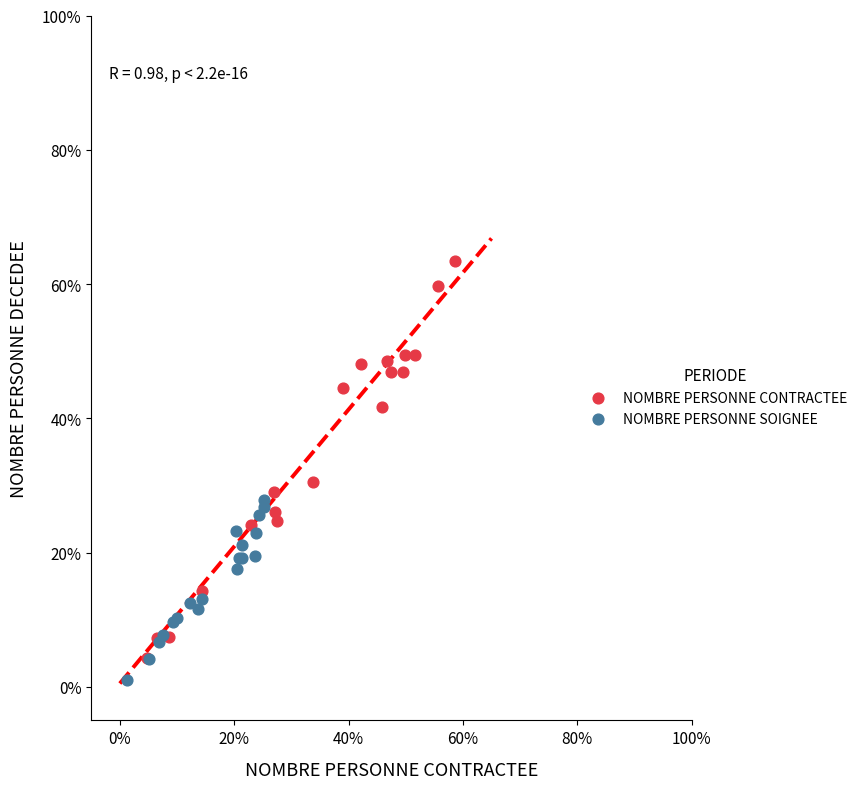

Which series contains the lowest Y value?

NOMBRE PERSONNE SOIGNEE